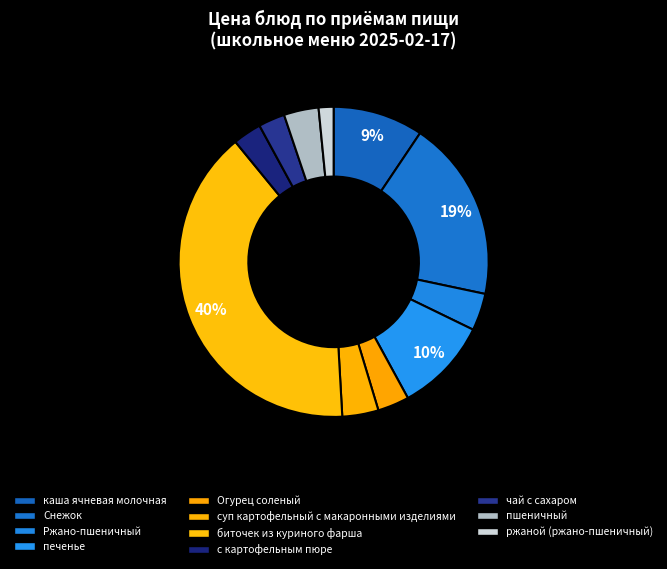

Do печенье and Ржано-пшеничный together represent more than half of the pie?

No